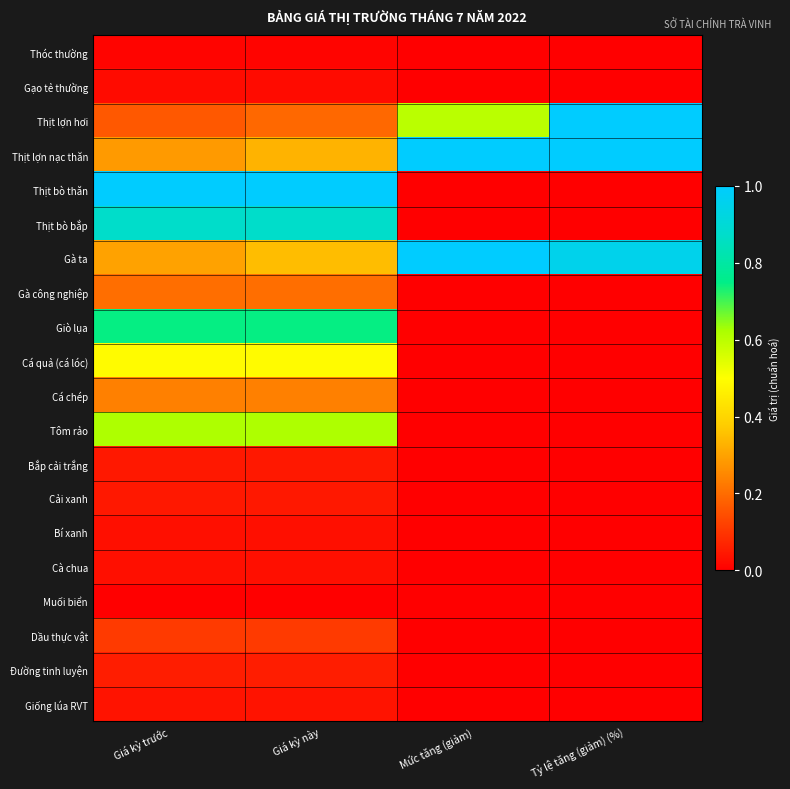

Reading right to left, list all the values displayed in this chart.

Thóc thường: Tỷ lệ tăng (giảm) (%)=0.0	Mức tăng (giảm)=0.0	Giá kỳ này=0.0	Giá kỳ trước=0.0
Gạo tẻ thường: Tỷ lệ tăng (giảm) (%)=0.0	Mức tăng (giảm)=0.0	Giá kỳ này=0.0	Giá kỳ trước=0.0
Thịt lợn hơi: Tỷ lệ tăng (giảm) (%)=1.0	Mức tăng (giảm)=0.6	Giá kỳ này=0.2	Giá kỳ trước=0.2
Thịt lợn nạc thăn: Tỷ lệ tăng (giảm) (%)=1.0	Mức tăng (giảm)=1.0	Giá kỳ này=0.3	Giá kỳ trước=0.3
Thịt bò thăn: Tỷ lệ tăng (giảm) (%)=0.0	Mức tăng (giảm)=0.0	Giá kỳ này=1.0	Giá kỳ trước=1.0
Thịt bò bắp: Tỷ lệ tăng (giảm) (%)=0.0	Mức tăng (giảm)=0.0	Giá kỳ này=0.9	Giá kỳ trước=0.9
Gà ta: Tỷ lệ tăng (giảm) (%)=0.9	Mức tăng (giảm)=1.0	Giá kỳ này=0.3	Giá kỳ trước=0.3
Gà công nghiệp: Tỷ lệ tăng (giảm) (%)=0.0	Mức tăng (giảm)=0.0	Giá kỳ này=0.2	Giá kỳ trước=0.2
Giò lụa: Tỷ lệ tăng (giảm) (%)=0.0	Mức tăng (giảm)=0.0	Giá kỳ này=0.7	Giá kỳ trước=0.7
Cá quả (cá lóc): Tỷ lệ tăng (giảm) (%)=0.0	Mức tăng (giảm)=0.0	Giá kỳ này=0.5	Giá kỳ trước=0.5
Cá chép: Tỷ lệ tăng (giảm) (%)=0.0	Mức tăng (giảm)=0.0	Giá kỳ này=0.2	Giá kỳ trước=0.2
Tôm rảo: Tỷ lệ tăng (giảm) (%)=0.0	Mức tăng (giảm)=0.0	Giá kỳ này=0.6	Giá kỳ trước=0.6
Bắp cải trắng: Tỷ lệ tăng (giảm) (%)=0.0	Mức tăng (giảm)=0.0	Giá kỳ này=0.0	Giá kỳ trước=0.0
Cải xanh: Tỷ lệ tăng (giảm) (%)=0.0	Mức tăng (giảm)=0.0	Giá kỳ này=0.0	Giá kỳ trước=0.0
Bí xanh: Tỷ lệ tăng (giảm) (%)=0.0	Mức tăng (giảm)=0.0	Giá kỳ này=0.0	Giá kỳ trước=0.0
Cà chua: Tỷ lệ tăng (giảm) (%)=0.0	Mức tăng (giảm)=0.0	Giá kỳ này=0.0	Giá kỳ trước=0.0
Muối biển: Tỷ lệ tăng (giảm) (%)=0.0	Mức tăng (giảm)=0.0	Giá kỳ này=0.0	Giá kỳ trước=0.0
Dầu thực vật: Tỷ lệ tăng (giảm) (%)=0.0	Mức tăng (giảm)=0.0	Giá kỳ này=0.1	Giá kỳ trước=0.1
Đường tinh luyện: Tỷ lệ tăng (giảm) (%)=0.0	Mức tăng (giảm)=0.0	Giá kỳ này=0.1	Giá kỳ trước=0.1
Giống lúa RVT: Tỷ lệ tăng (giảm) (%)=0.0	Mức tăng (giảm)=0.0	Giá kỳ này=0.0	Giá kỳ trước=0.0